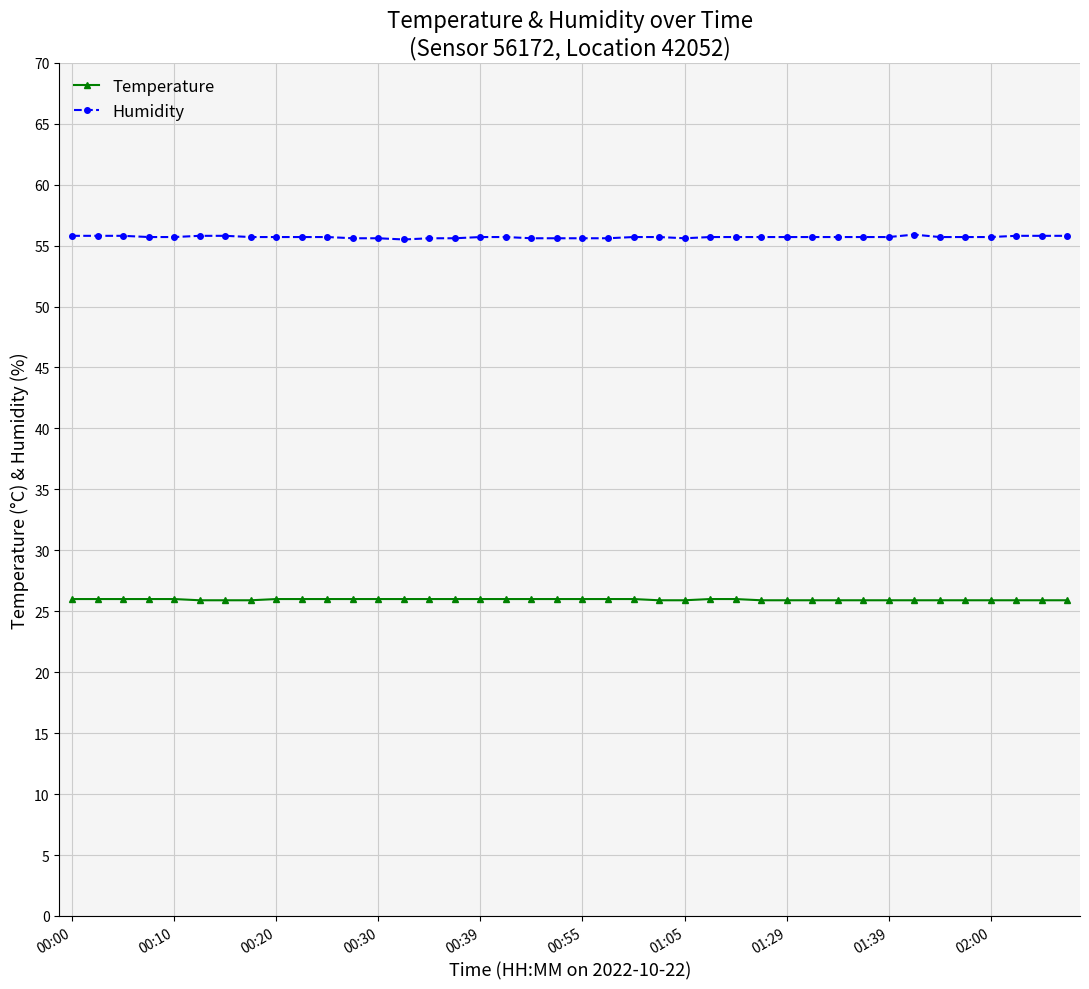

At how many categories does at least one series exceed 47?

40